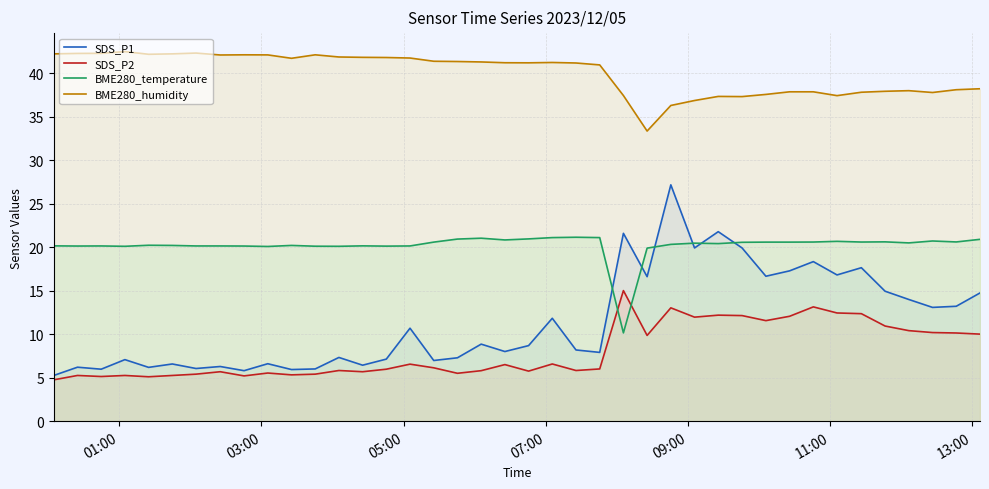

True or false: SDS_P1 and BME280_humidity intersect in this chart.

False